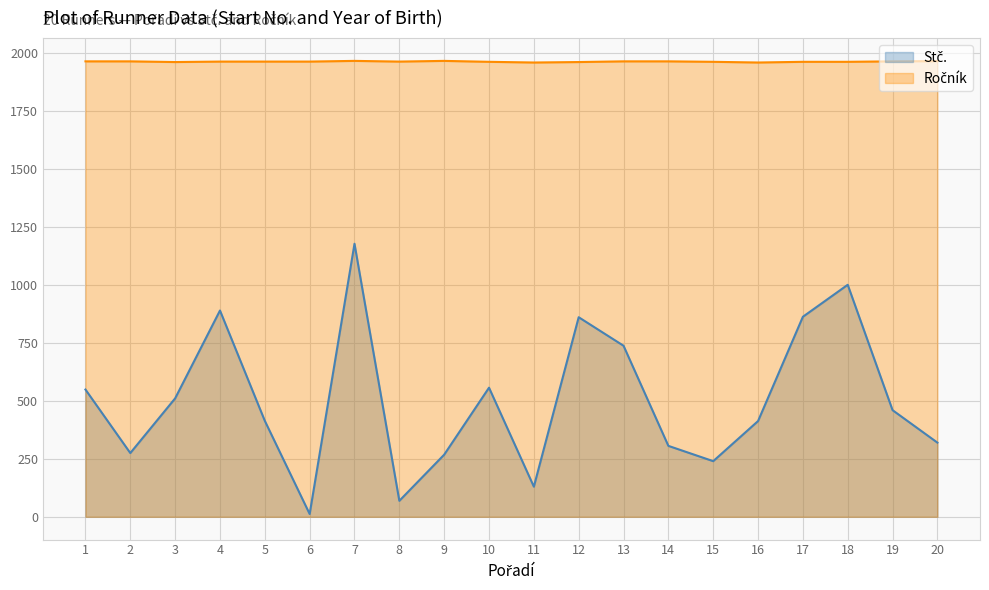

True or false: Stč. and Ročník intersect in this chart.

False